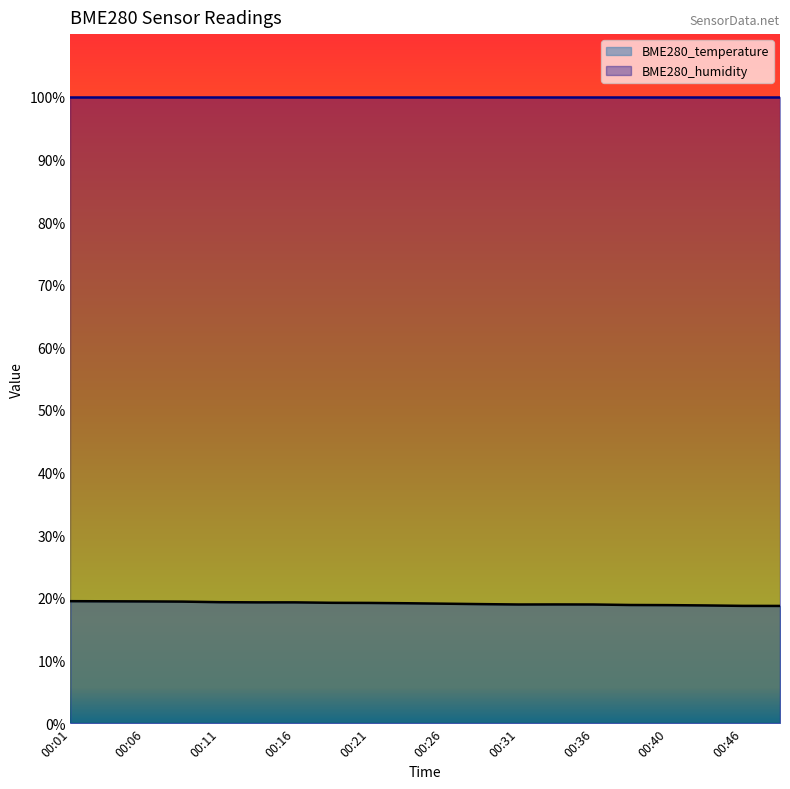

Does the chart display data point markers on the line(s)?

No